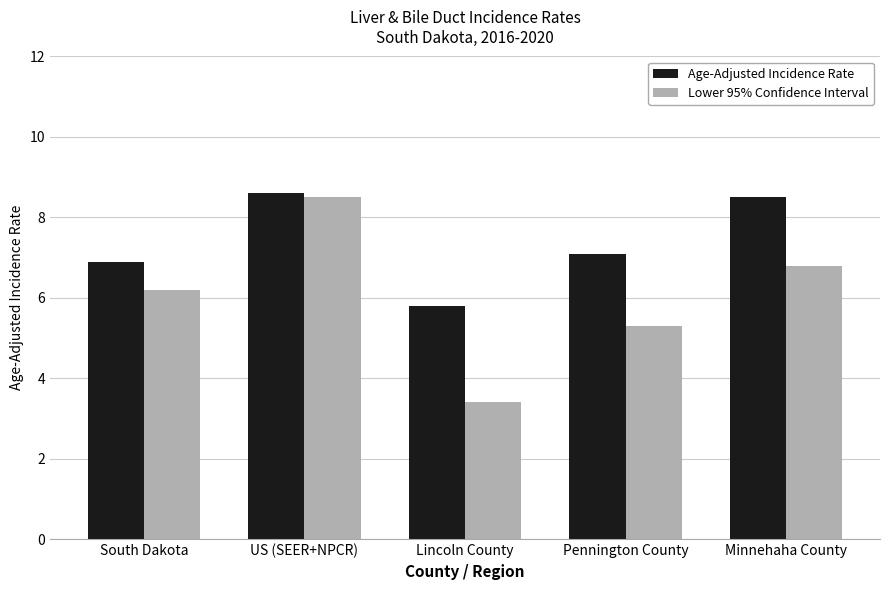

What are all the series names shown in the legend?

Age-Adjusted Incidence Rate, Lower 95% Confidence Interval